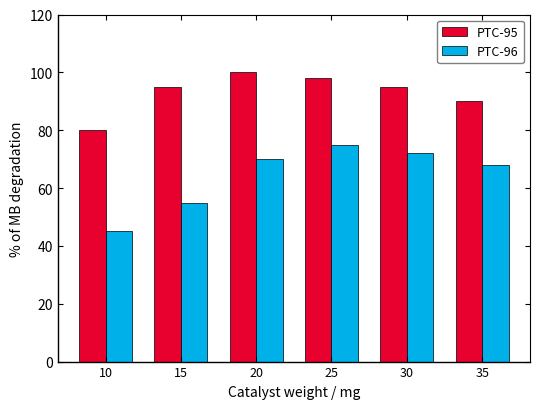

At how many categories does at least one series exceed 56?

6